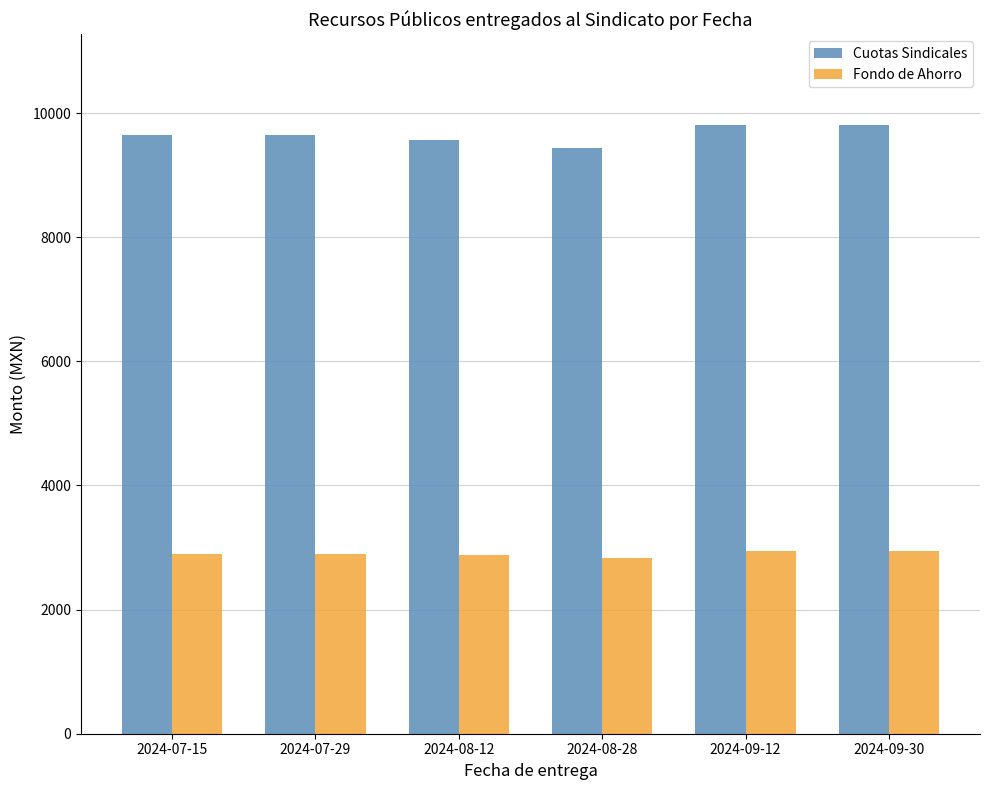

What is the average value of the Cuotas Sindicales series?

9652.8